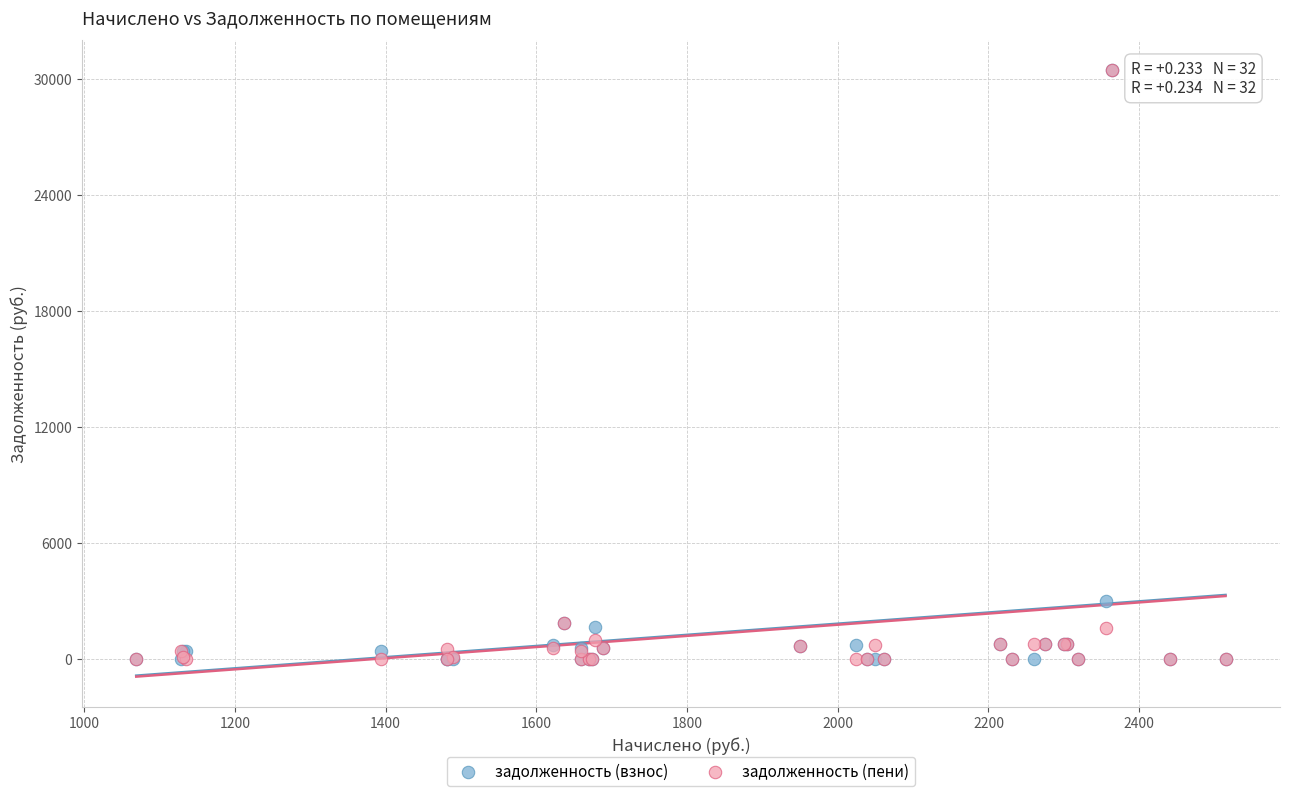

Across all series, what Y value is closest to 15213?

2972.5